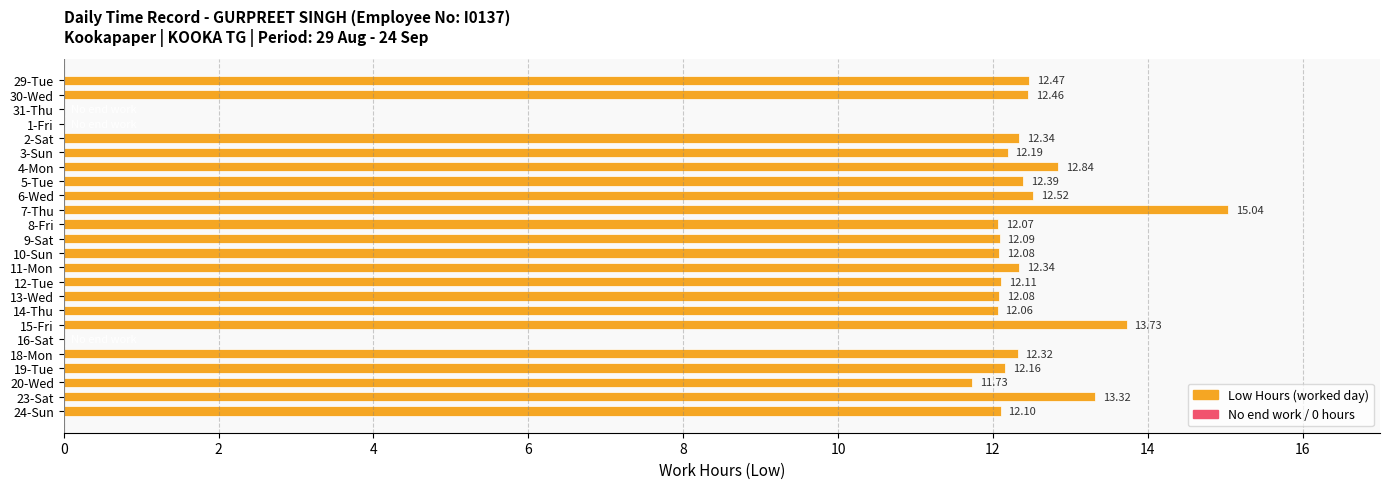

What is the sum of the values at 18-Mon and 24-Sun?

24.4